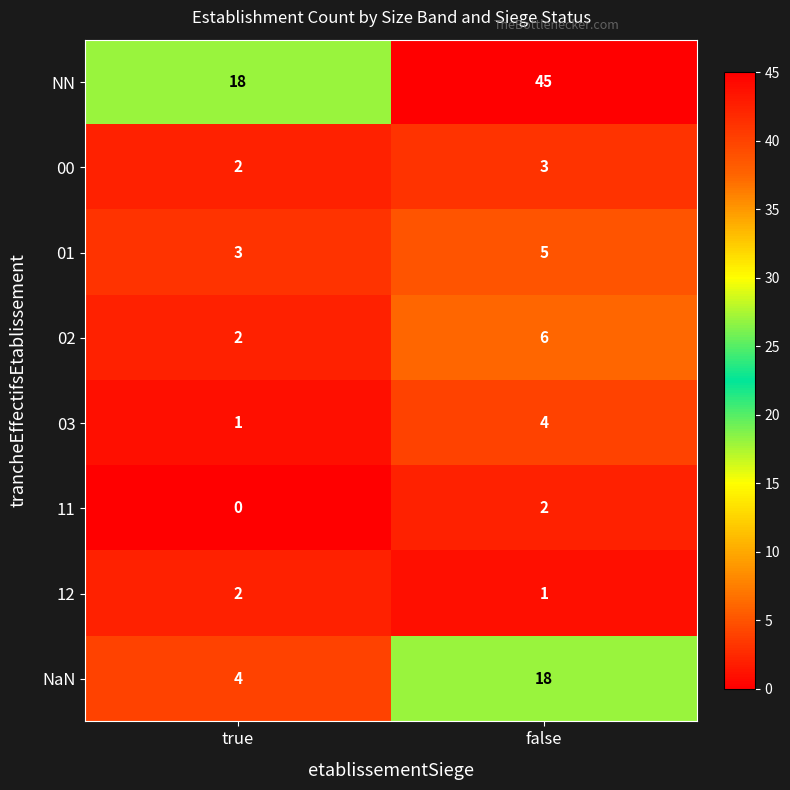

At which label is 02 closest to 4?

true